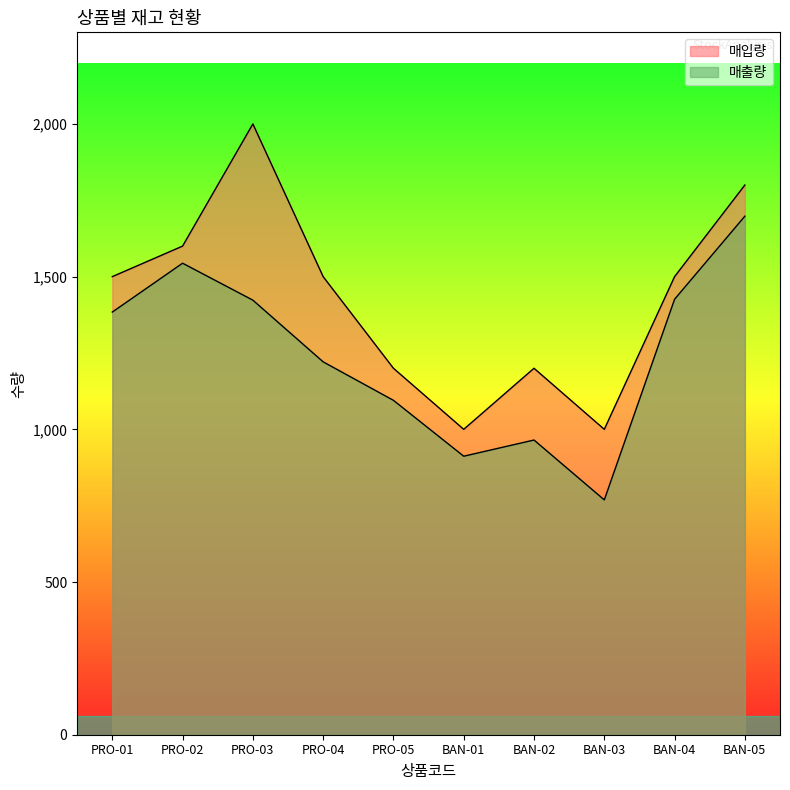

What is the label of the 5th point from the left?

PRO-05